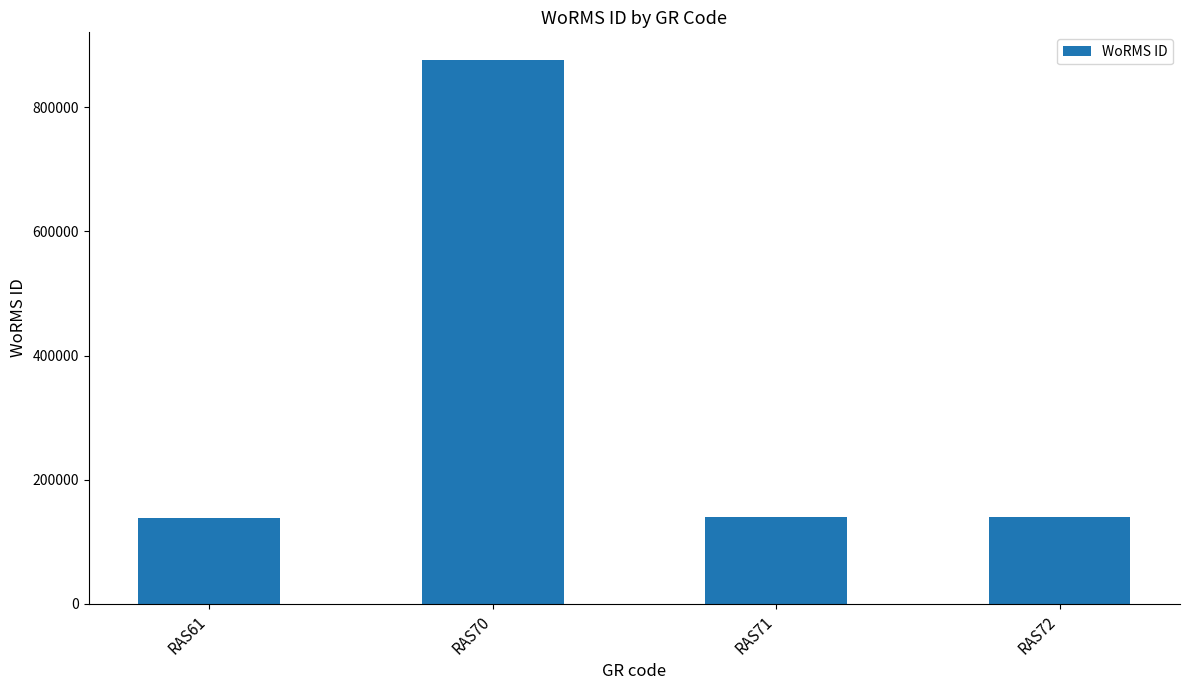

Which category has the highest value across all series?

RAS70